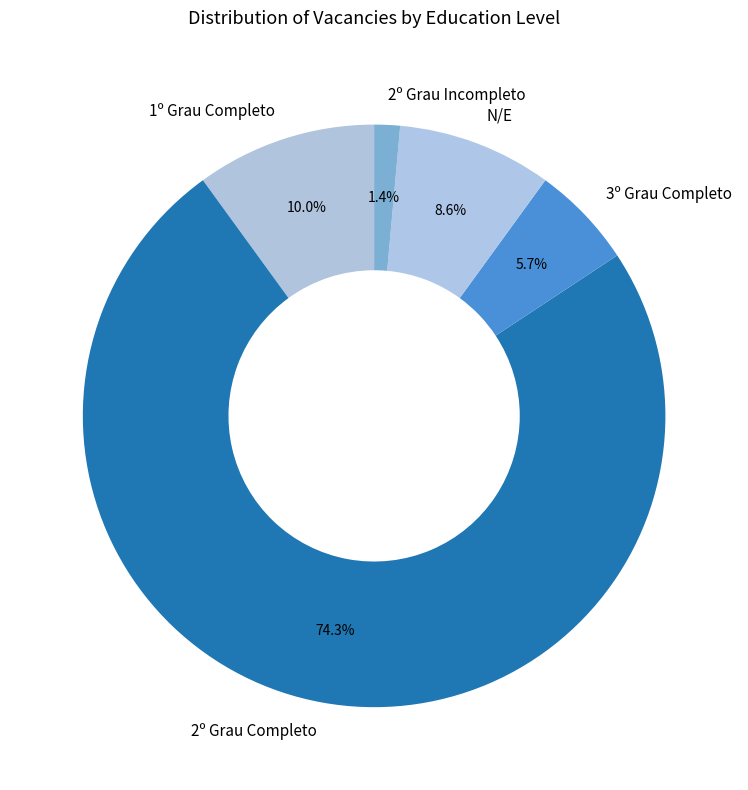

Between N/E and 2º Grau Incompleto, which is larger?

N/E